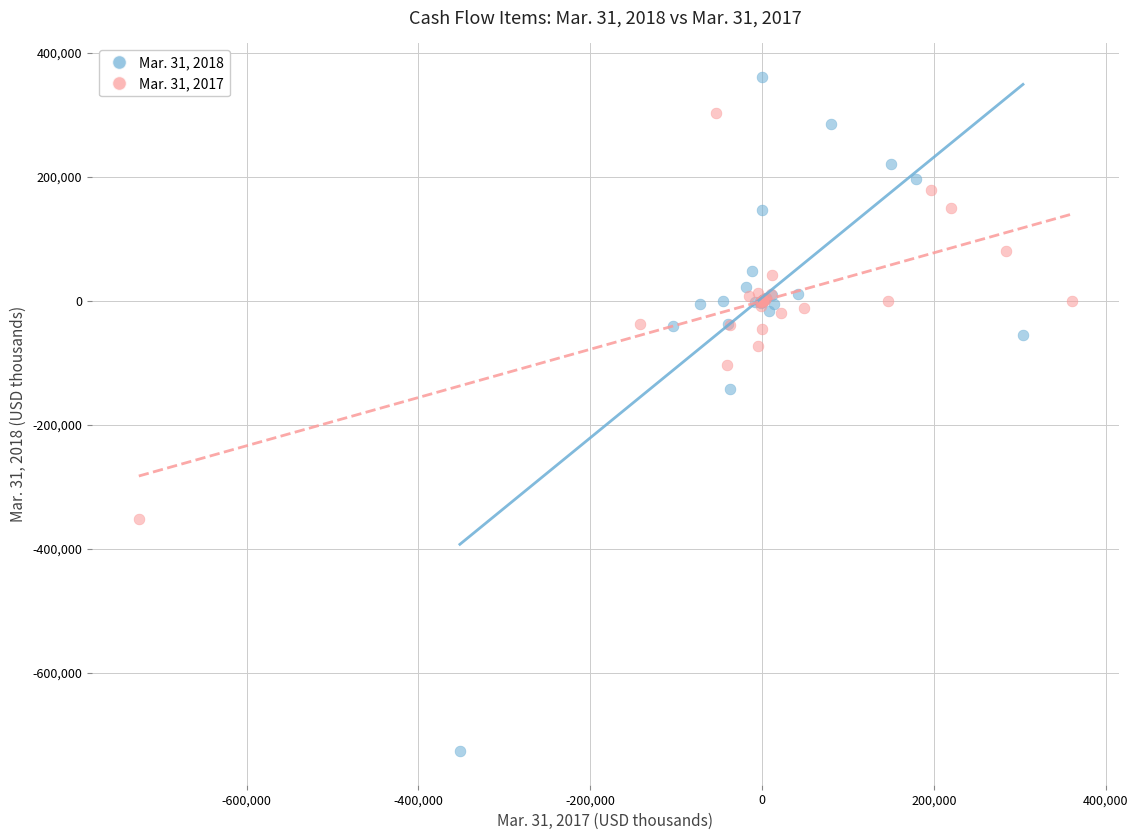

Which series reaches the maximum Y coordinate?

Mar. 31, 2018